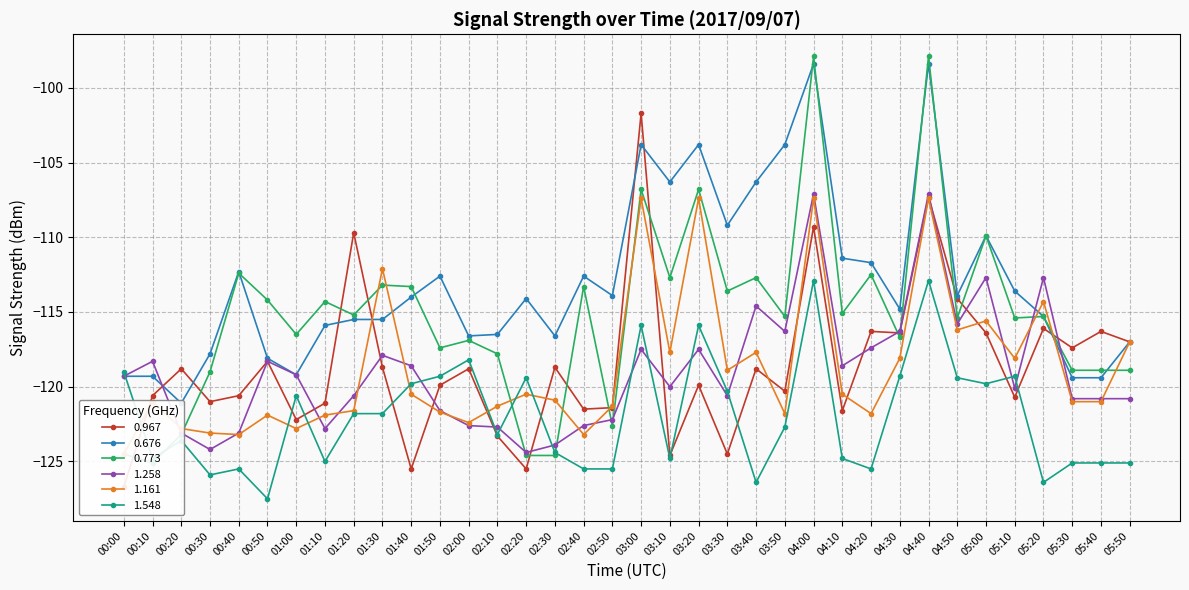

What is the sum of the 1.161 values at 02:00 and 01:40?

-242.9